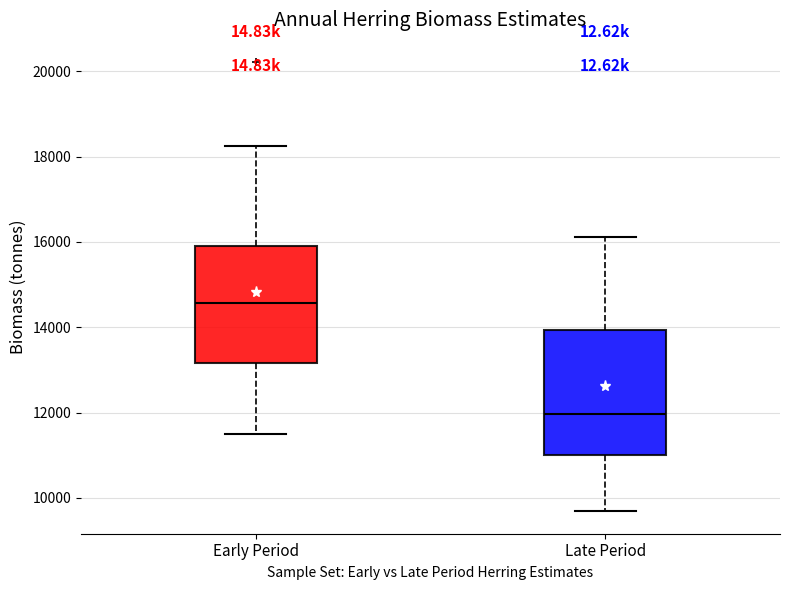

Reading left to right, read every box against the y-axis: the position of its median line, the range the box covers, and the ends of its whiskers. The values are not printed on the chart, so give them approximately, as read against the axis.

Early Period: median 14600, box 13200 to 15800, whiskers 11600 to 18200
Late Period: median 12000, box 11000 to 14000, whiskers 9600 to 16200